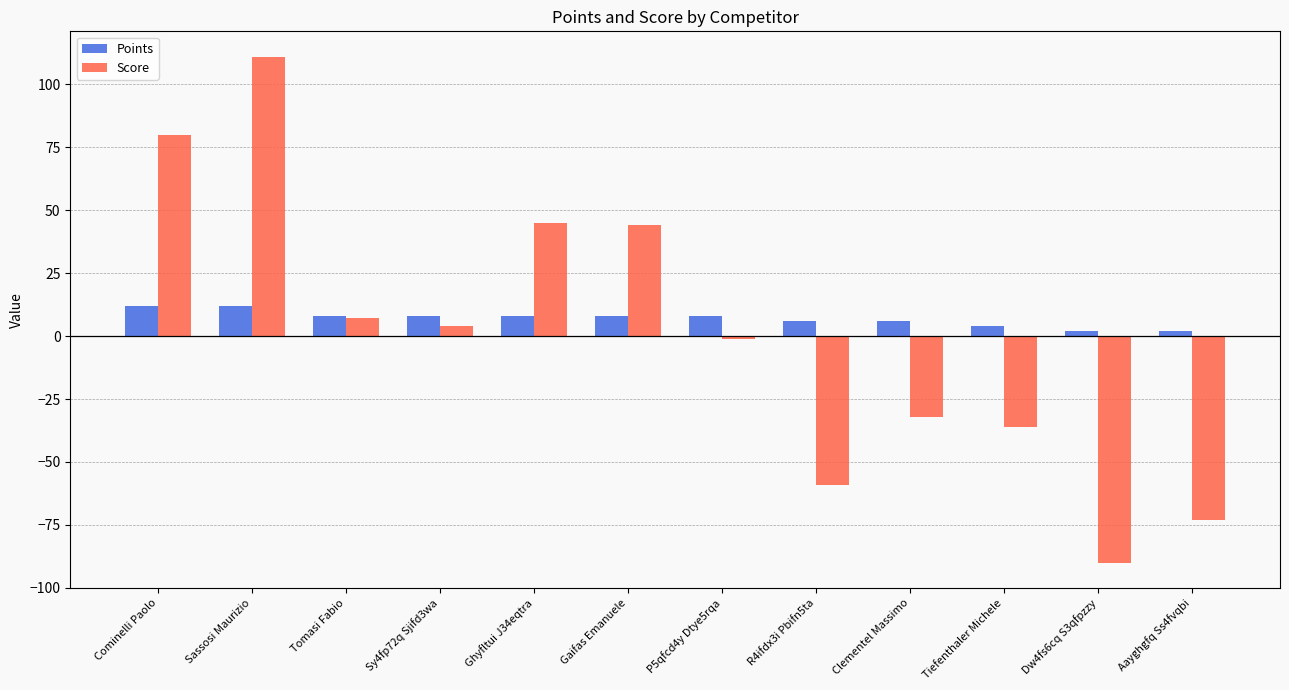

Reading left to right, extract all data points from this chart.

Points: Cominelli Paolo=12	Sassosi Maurizio=12	Tomasi Fabio=8	Sy4fp72q Sjifd3wa=8	Ghyfltui J34eqtra=8	Gaifas Emanuele=8	P5qfcd4y Dtye5rqa=8	R4ifdx3i Pbifn5ta=6	Clementel Massimo=6	Tiefenthaler Michele=4	Dw4fs6cq S3qfpzzy=2	Aayghgfq Ss4fvqbi=2
Score: Cominelli Paolo=80	Sassosi Maurizio=111	Tomasi Fabio=7	Sy4fp72q Sjifd3wa=4	Ghyfltui J34eqtra=45	Gaifas Emanuele=44	P5qfcd4y Dtye5rqa=-1	R4ifdx3i Pbifn5ta=-59	Clementel Massimo=-32	Tiefenthaler Michele=-36	Dw4fs6cq S3qfpzzy=-90	Aayghgfq Ss4fvqbi=-73